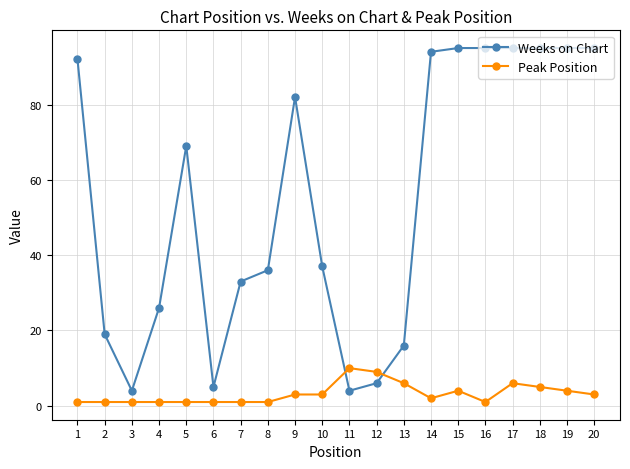

What is the difference between the second highest and minimum values in the Weeks on Chart series?

91